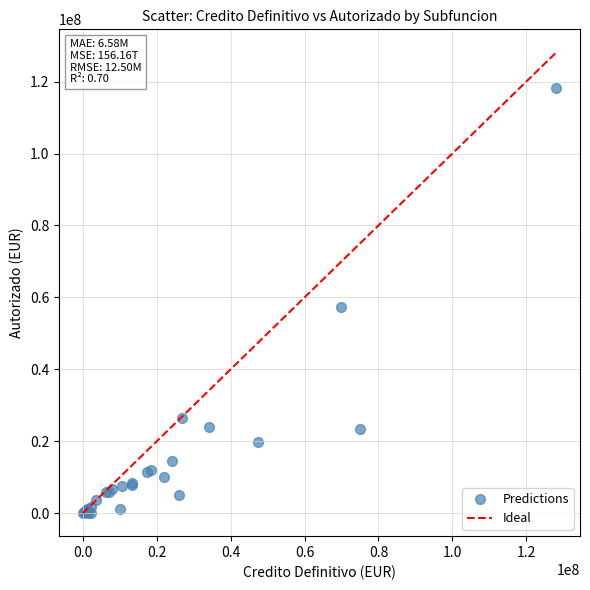

What Y value in the scatter plot is closest to 59096221?

57291770.4